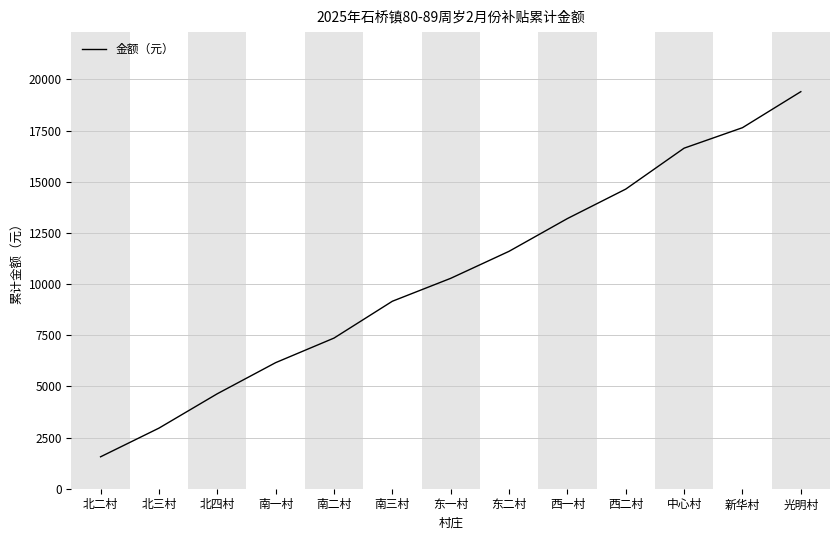

What is the change in value from 北四村 to 东一村?

+5640